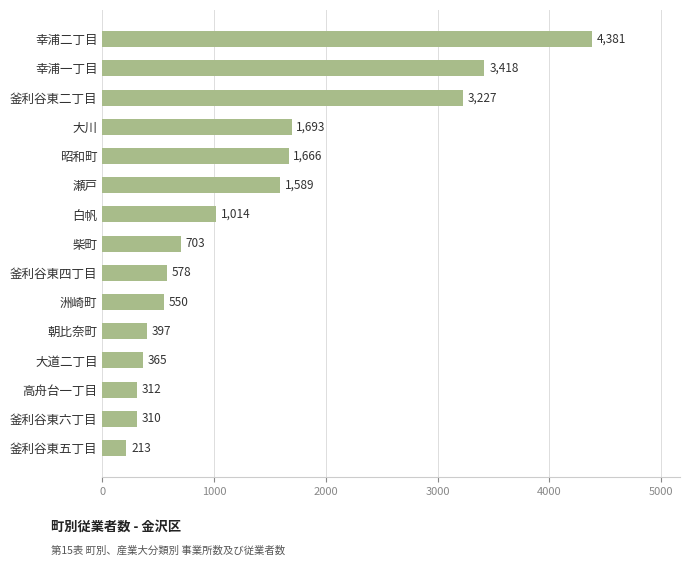

Reading top to bottom, extract all data points from this chart.

幸浦二丁目=4381	幸浦一丁目=3418	釜利谷東二丁目=3227	大川=1693	昭和町=1666	瀬戸=1589	白帆=1014	柴町=703	釜利谷東四丁目=578	洲崎町=550	朝比奈町=397	大道二丁目=365	高舟台一丁目=312	釜利谷東六丁目=310	釜利谷東五丁目=213